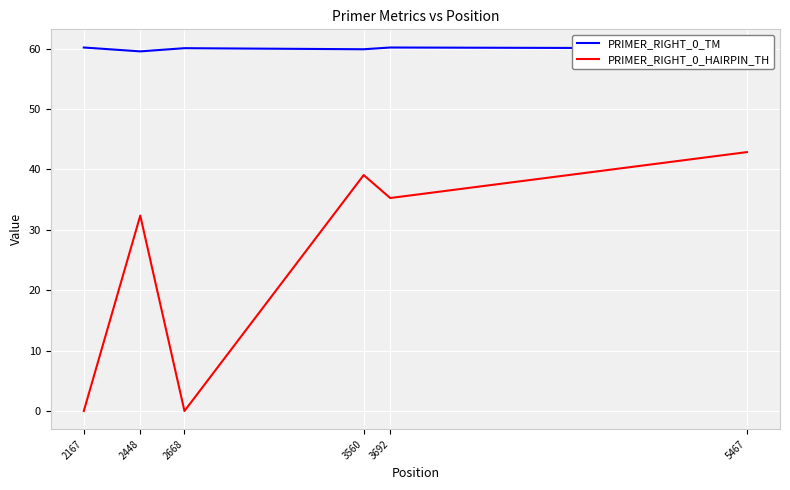

What is the greatest value displayed?

60.2